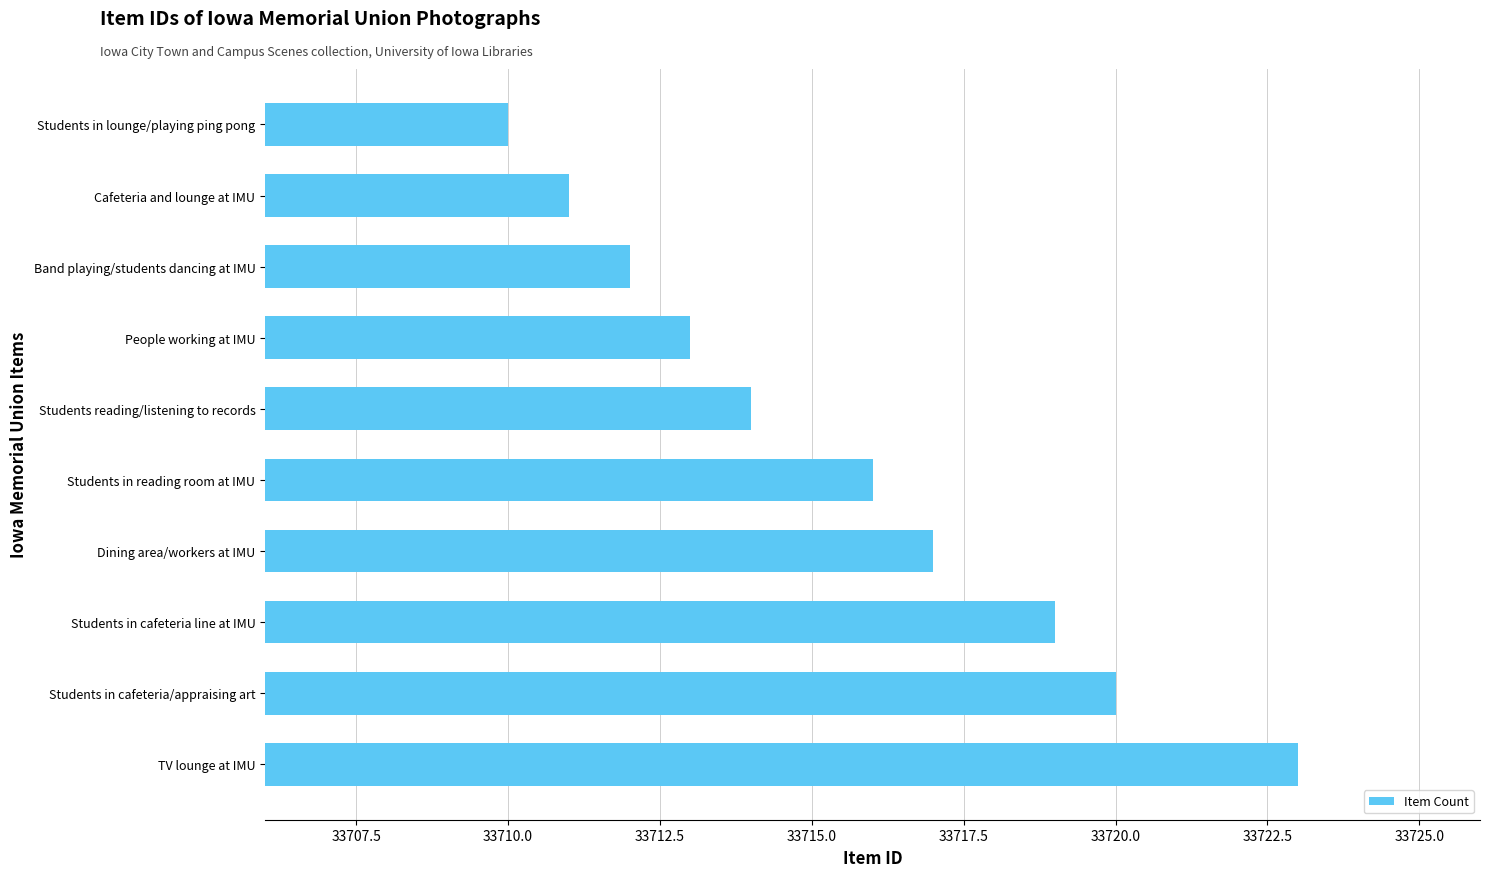

Which has a higher value, Cafeteria and lounge at IMU or TV lounge at IMU?

TV lounge at IMU